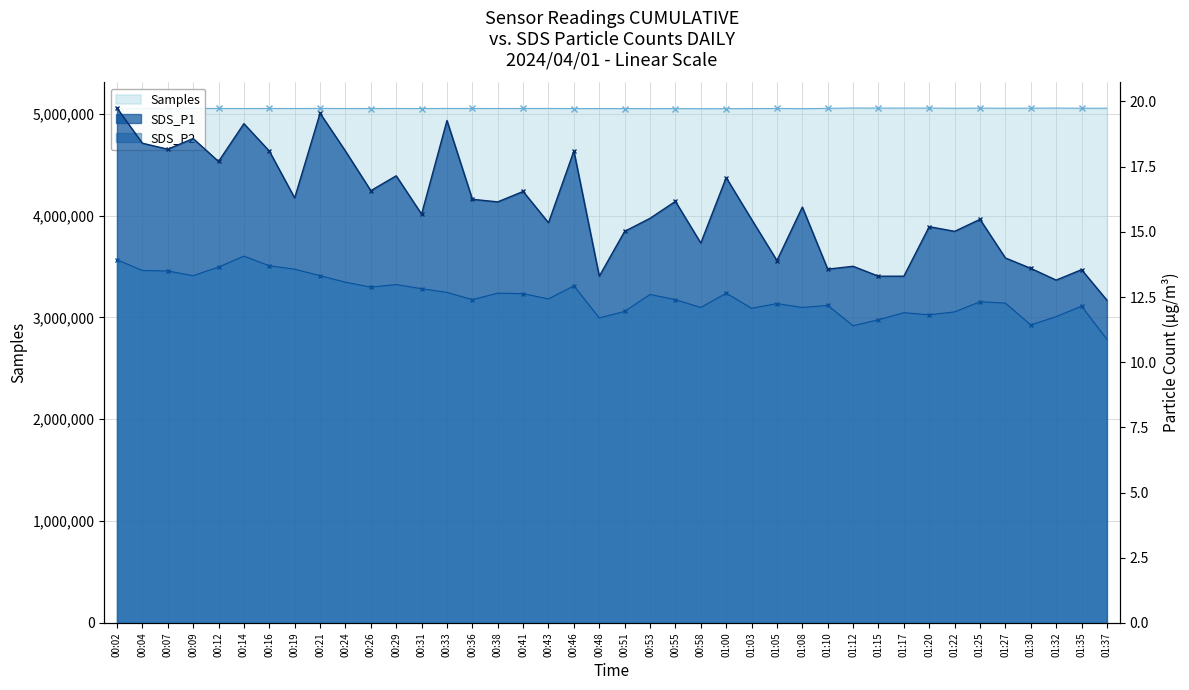

How many interior local peaks does the SDS_P2 series have?

11